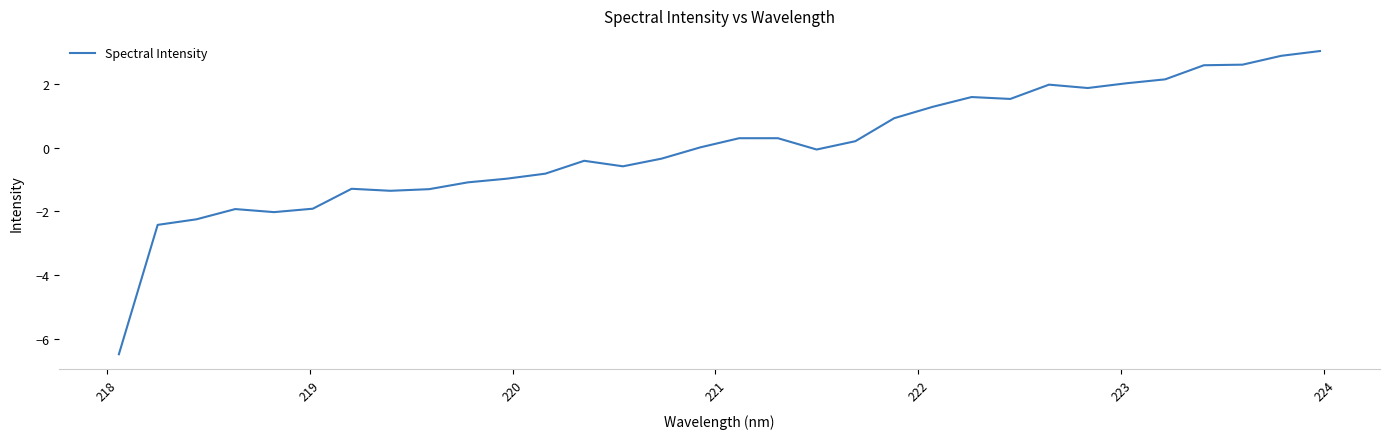

Does the chart have visible grid lines?

No